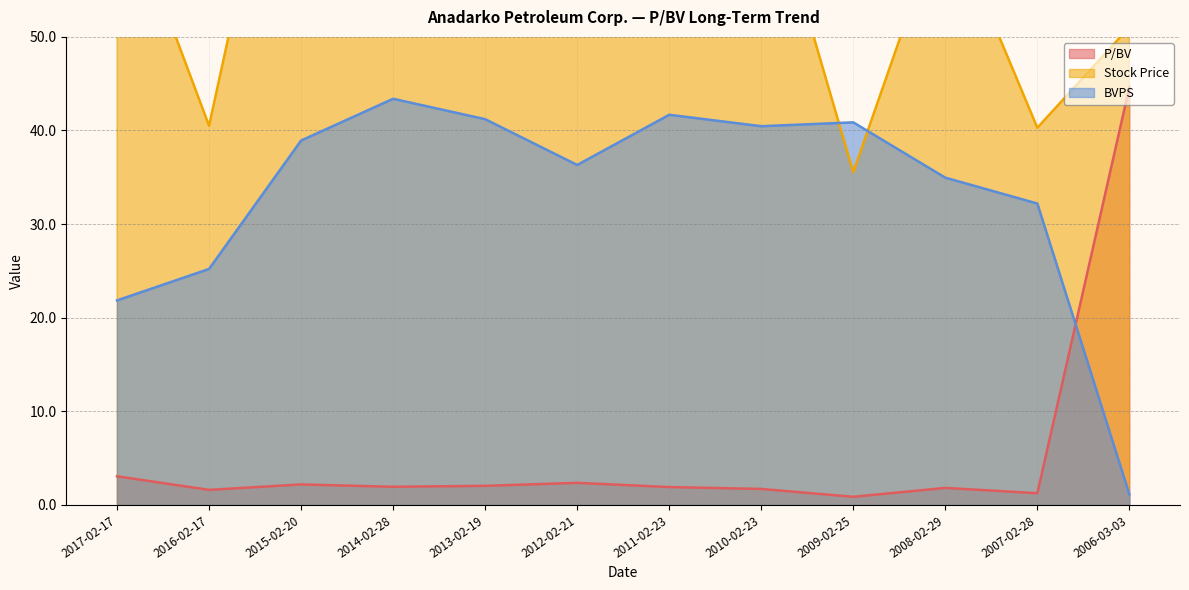

Where does the P/BV series first go above 1?

2017-02-17